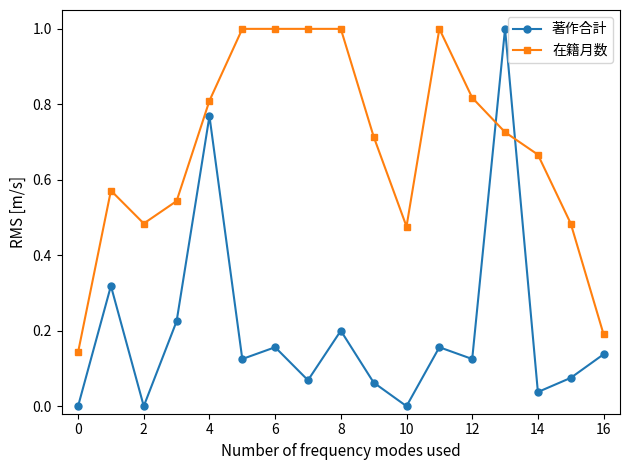

True or false: 著作合計 has more than 0 points higher than both neighbors.

True